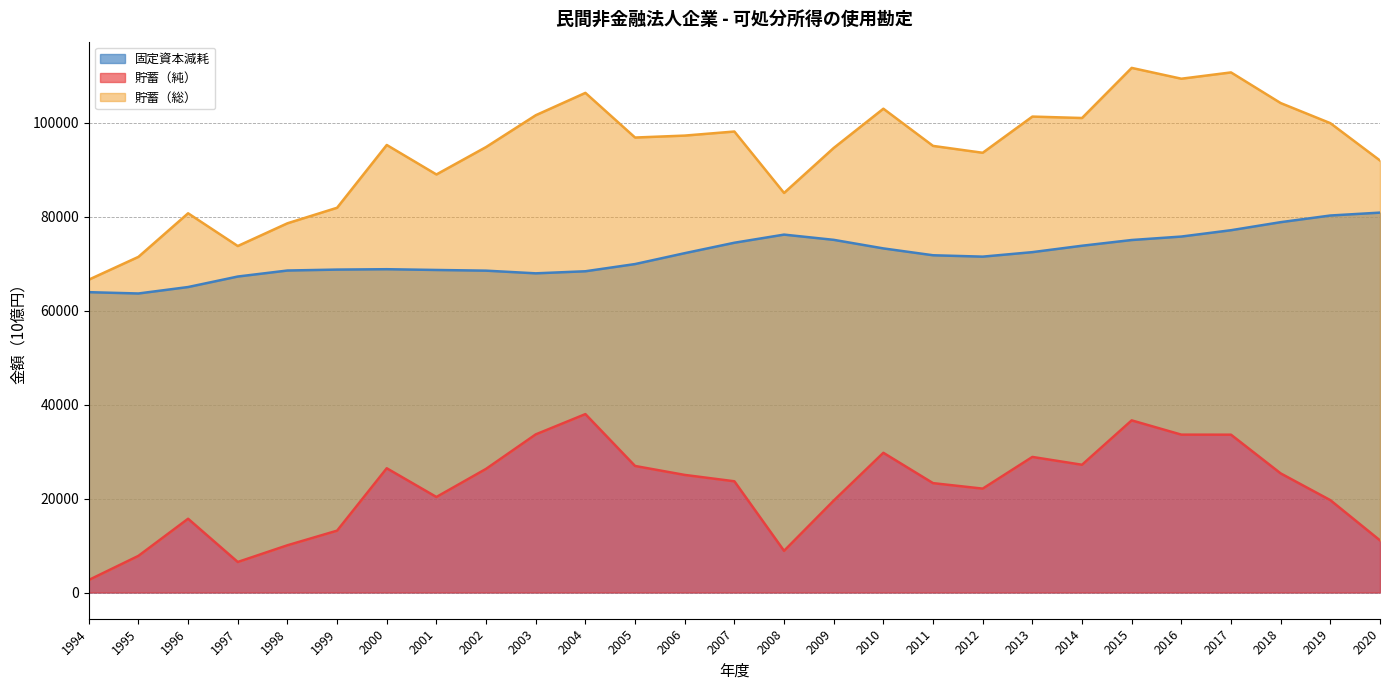

How many values in the 固定資本減耗 series are below 71782?

13